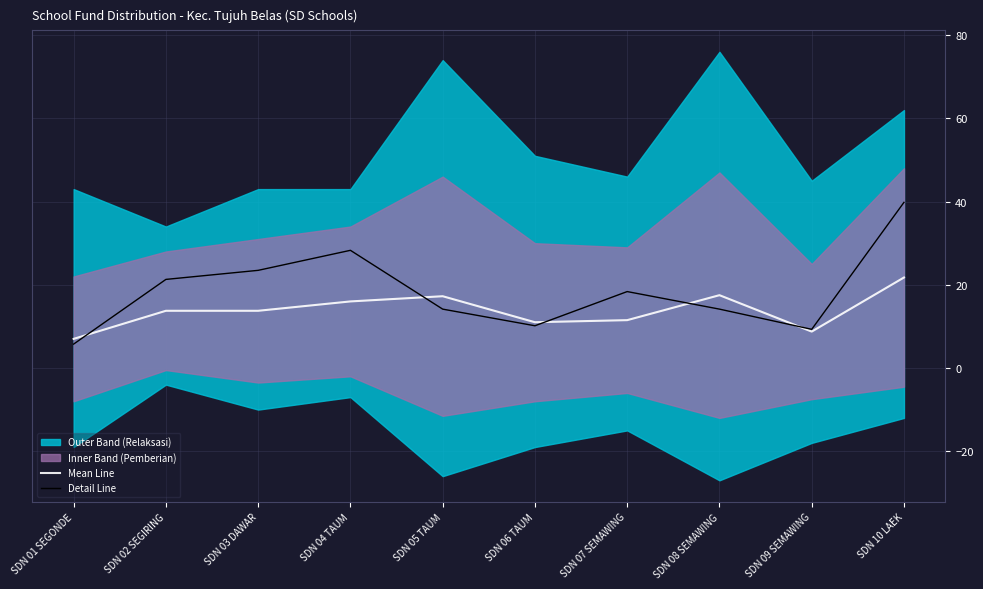

What is the greatest value displayed?

39.8